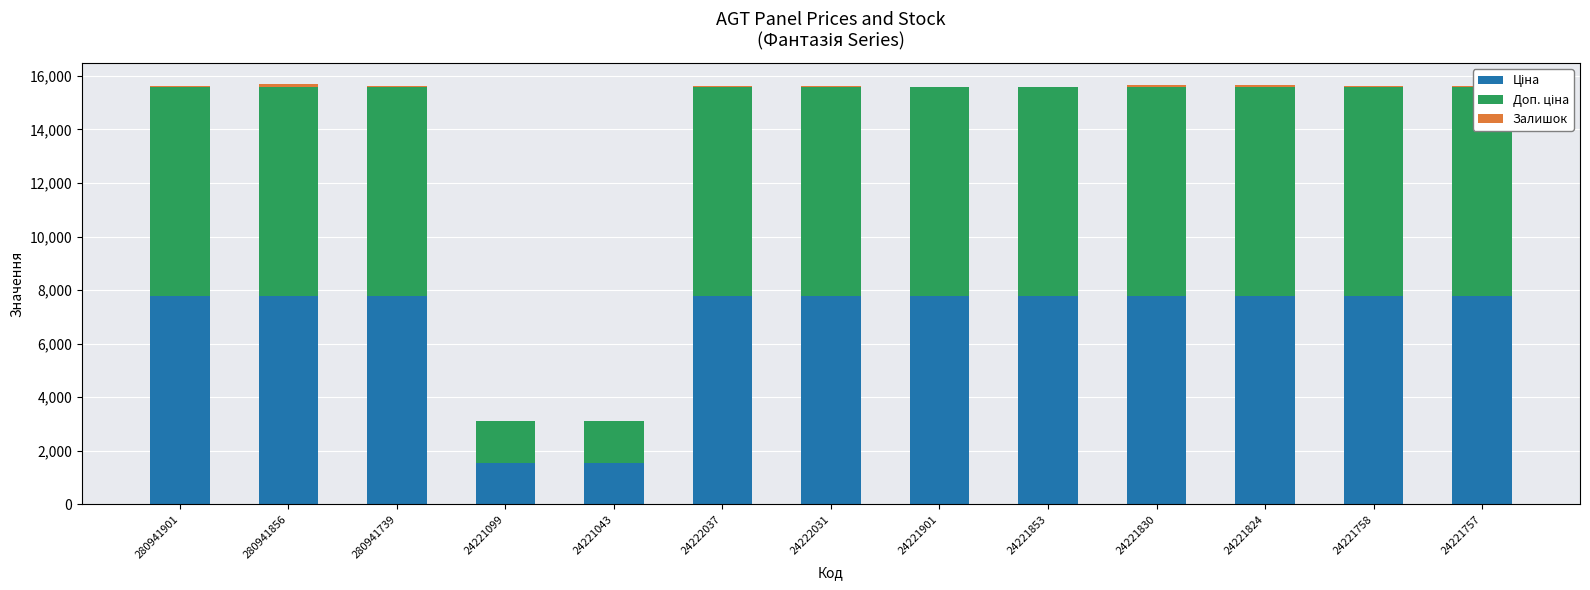

What is the maximum value shown in the chart?

7792.9